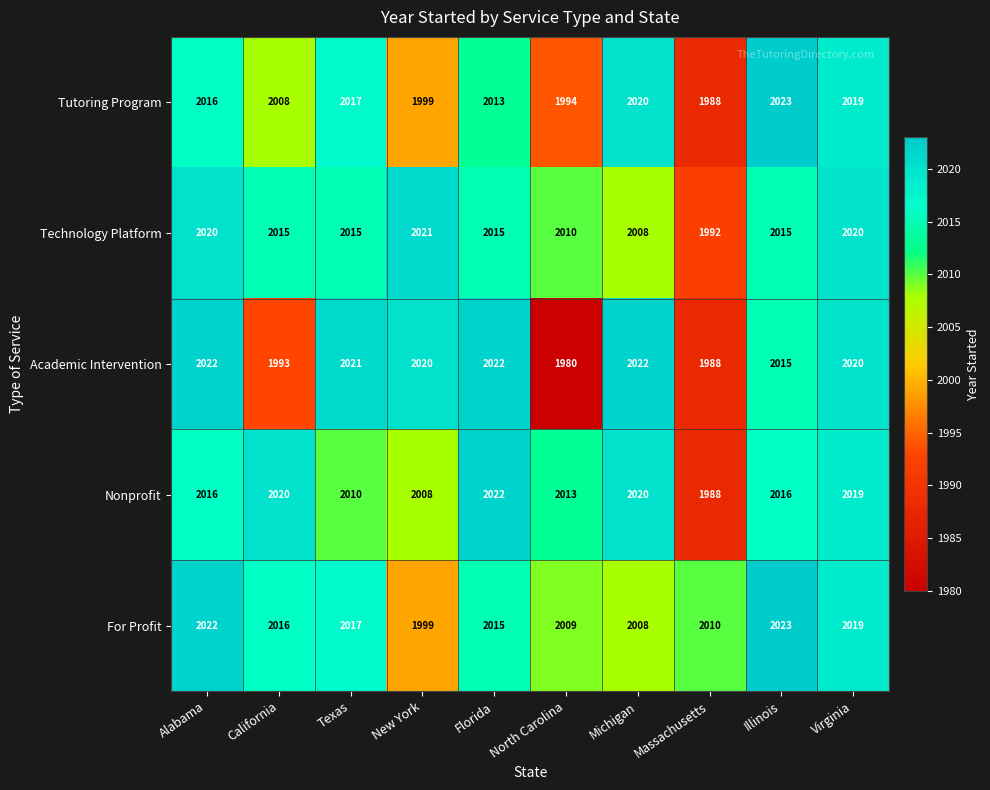

At which category is the sum across all series the highest?

Virginia